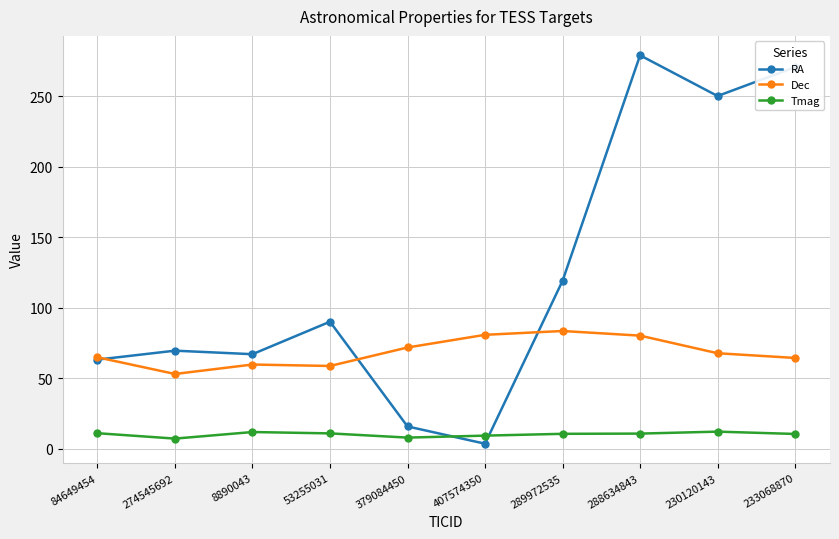

Which series has the widest spread of values?

RA